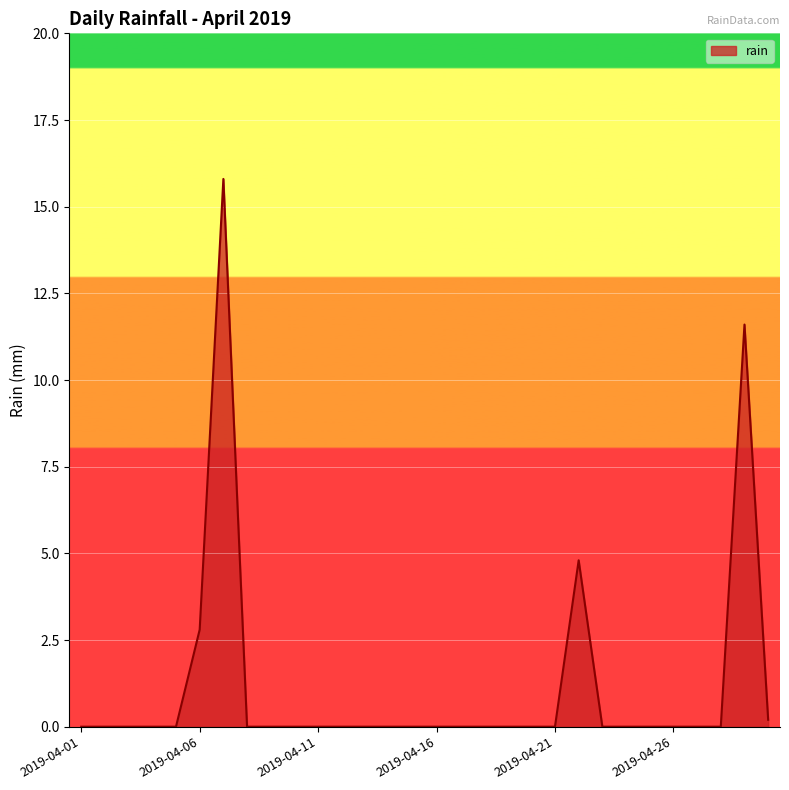

What is the maximum value shown in the chart?

15.8